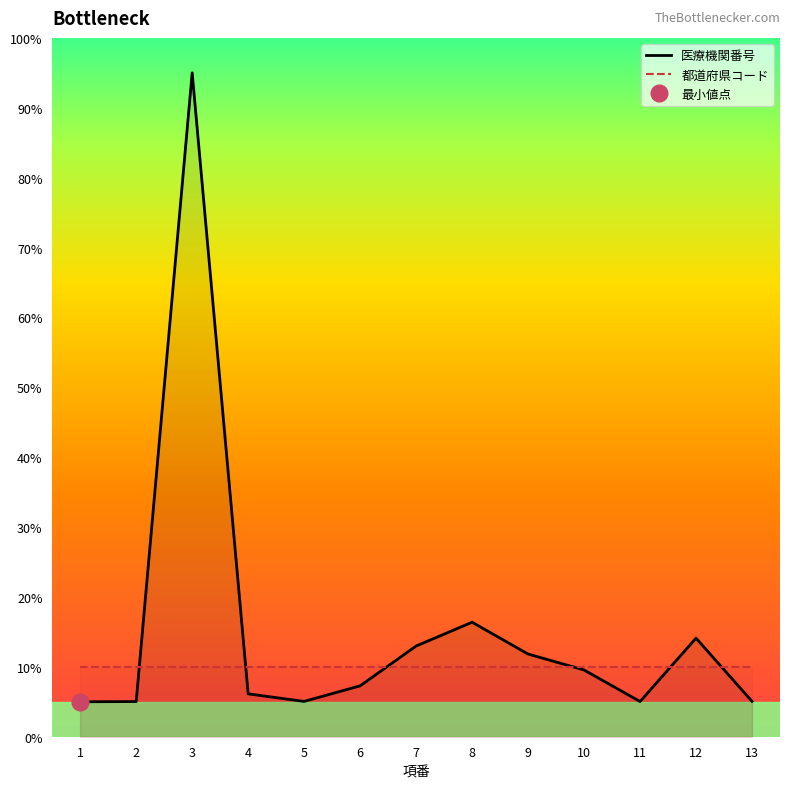

Which series has the widest spread of values?

医療機関番号